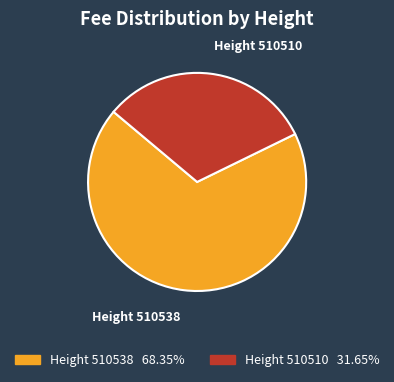

Is there any slice that represents more than half of the pie?

Yes